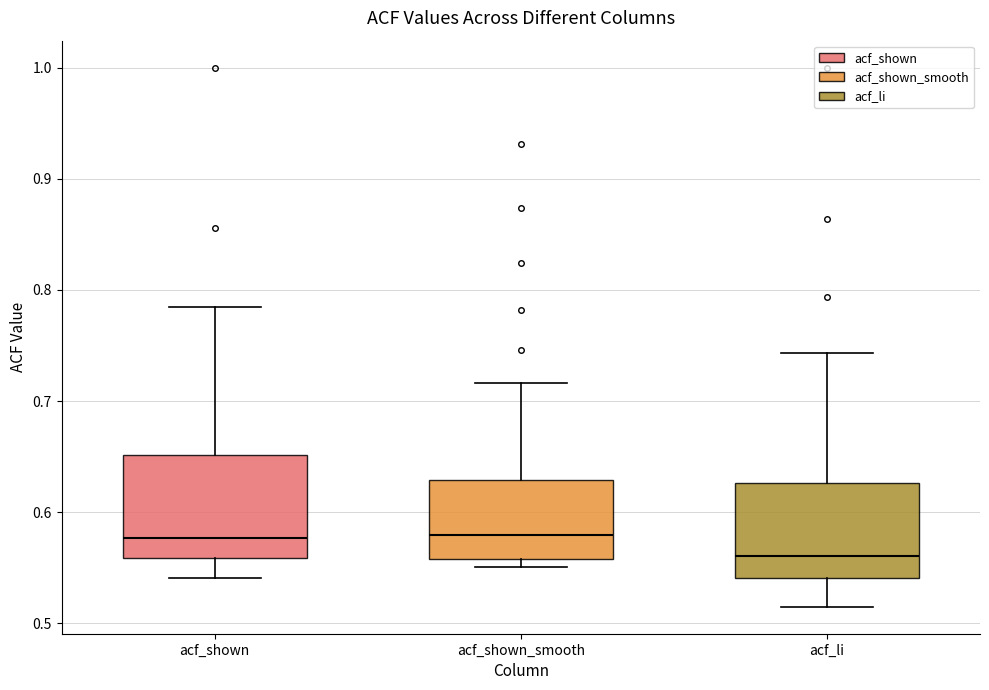

Where does the median line of the box for acf_li sit on the y-axis? The values are not printed on the chart, so give them approximately, as read against the axis.

0.56